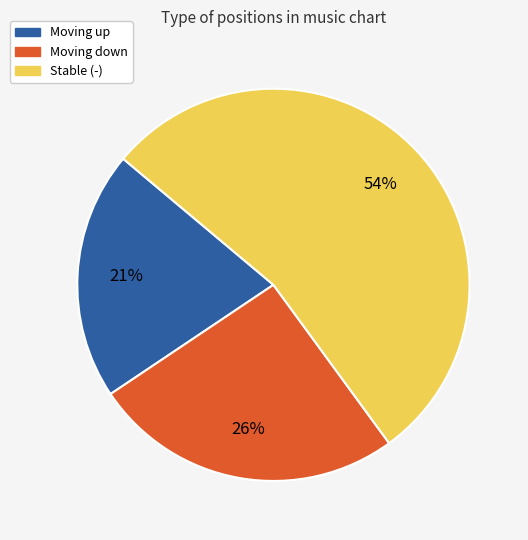

Count the number of slices in the pie.

3